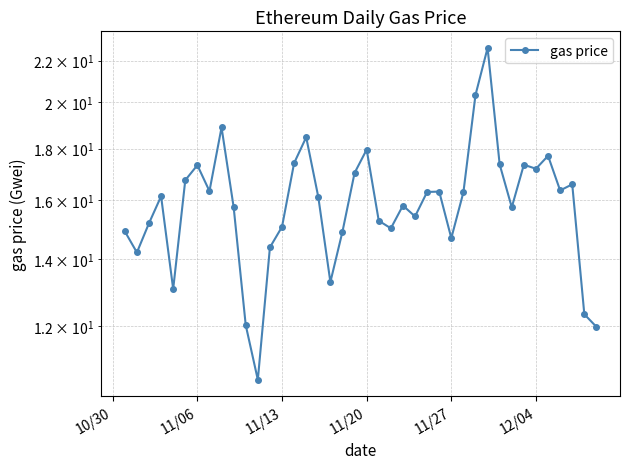

How many interior local peaks (higher than both neighbors) does the data have?

11